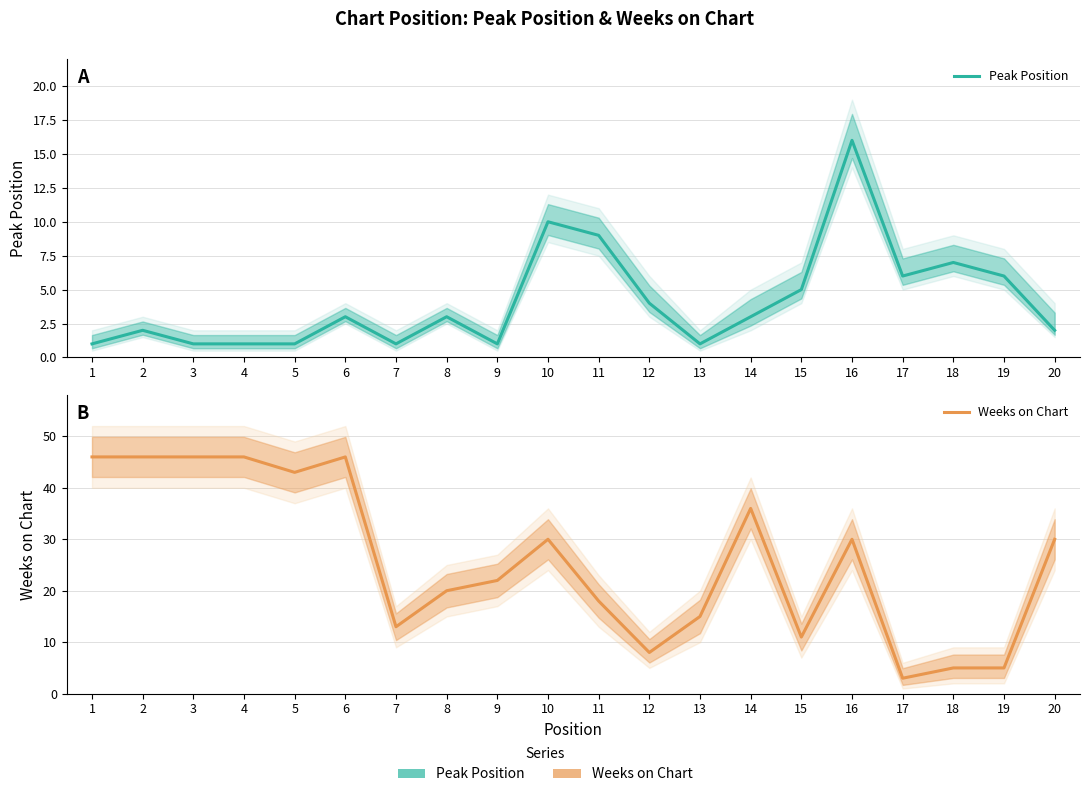

The value of Peak Position at 20 is 0. True or false?

False